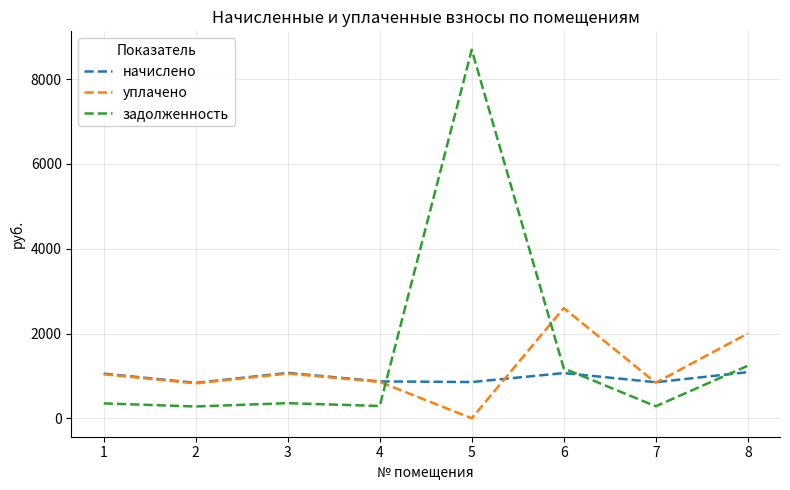

The value of уплачено at 5 is -1169.5. True or false?

False